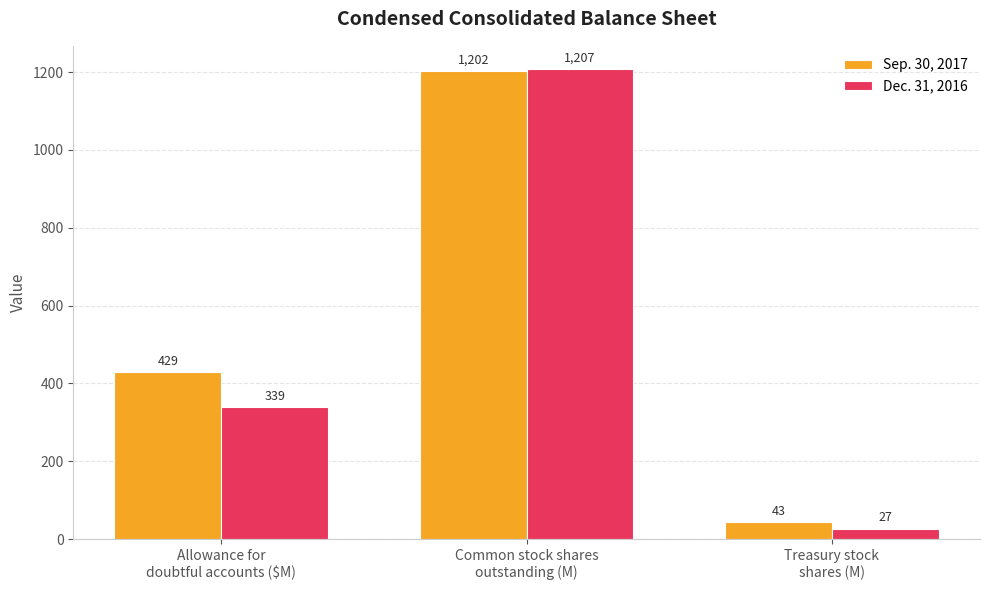

Reading left to right, what are all the values shown in this chart?

Sep. 30, 2017: 429	1202	43
Dec. 31, 2016: 339	1207	27